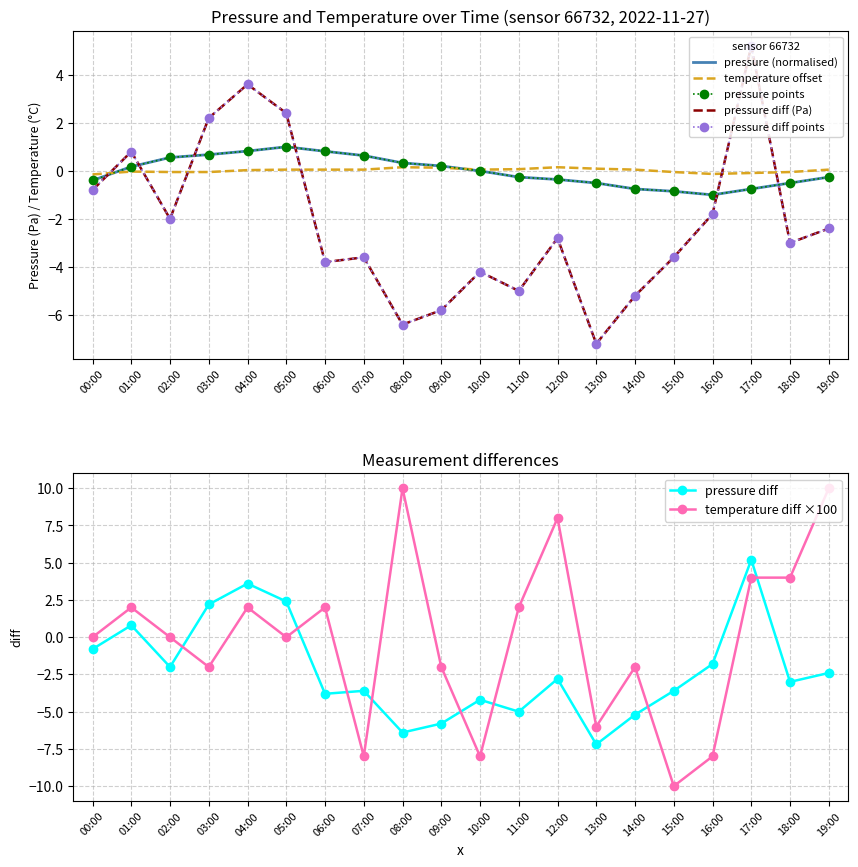

List the series in order of their peak value, highest first.

pressure, temperature